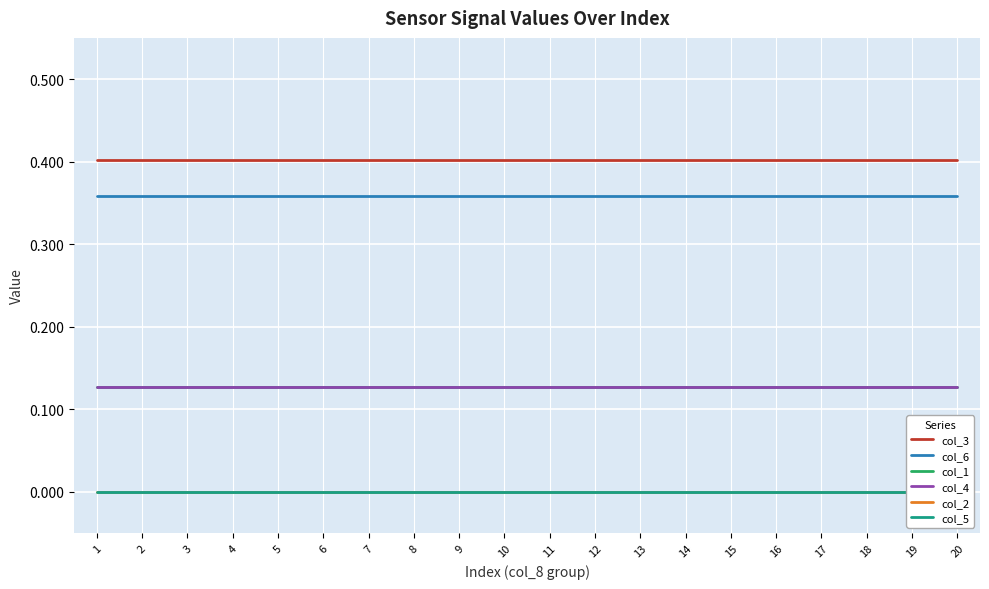

Is this an area chart (filled region under the line)?

No